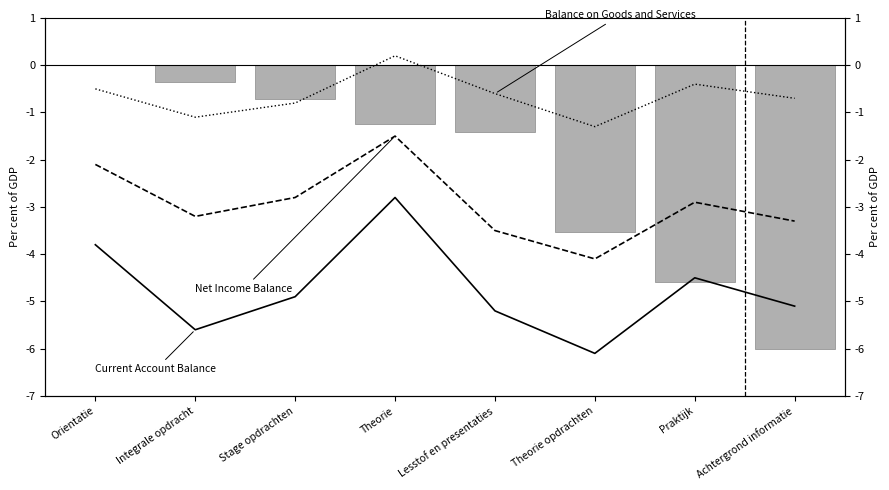

Count the number of data series in this chart.

4